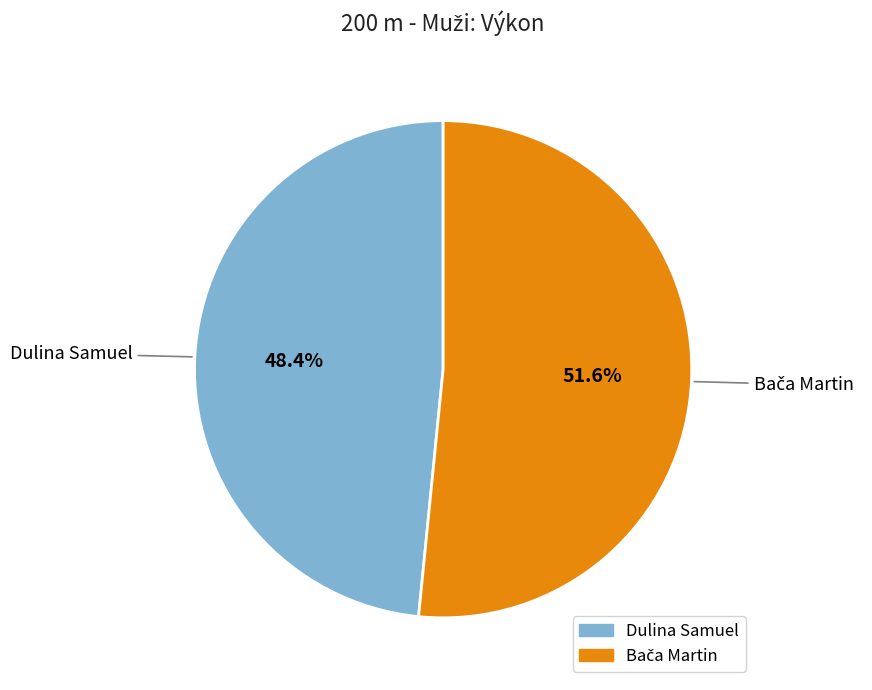

To the nearest percent, what is the average slice percentage?

50%